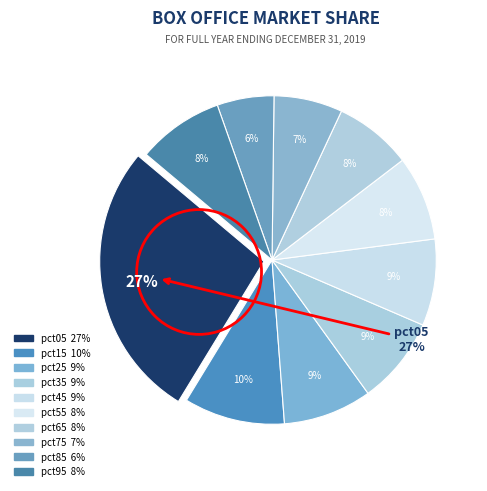

Does pct55 account for over 50% of the chart?

No